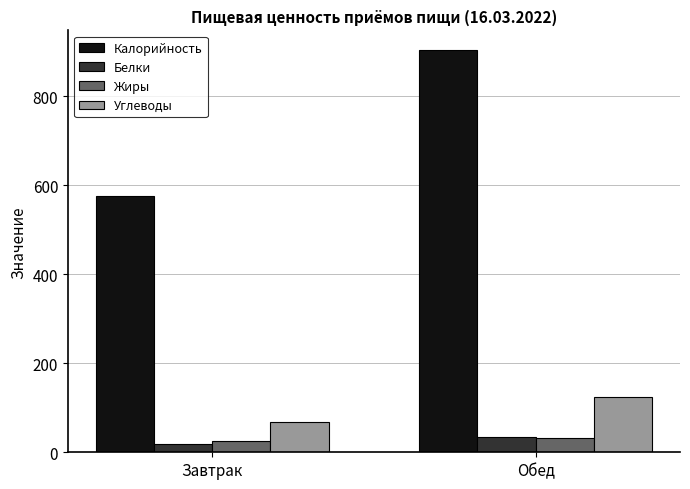

At how many categories does at least one series exceed 789?

1